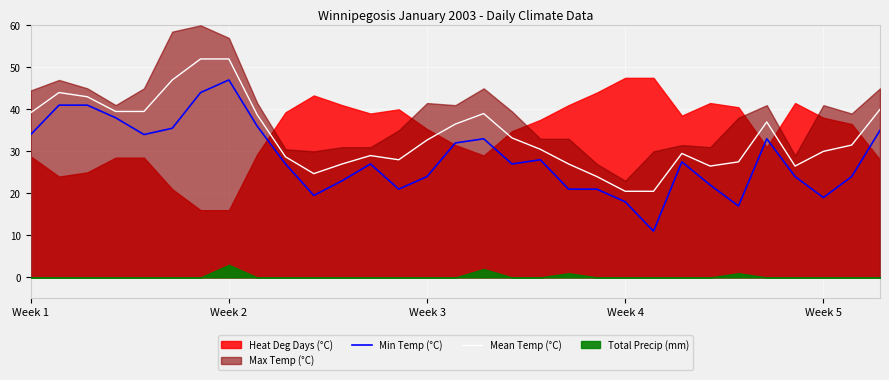

Which category has the highest value in the Min Temp (°C) series?

Week 2